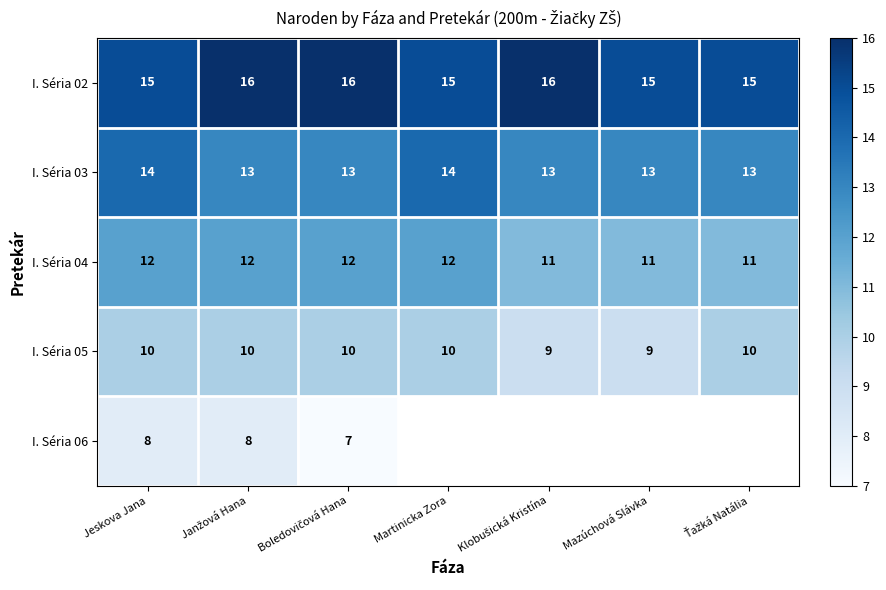

What is the minimum value shown in the chart?

7.0